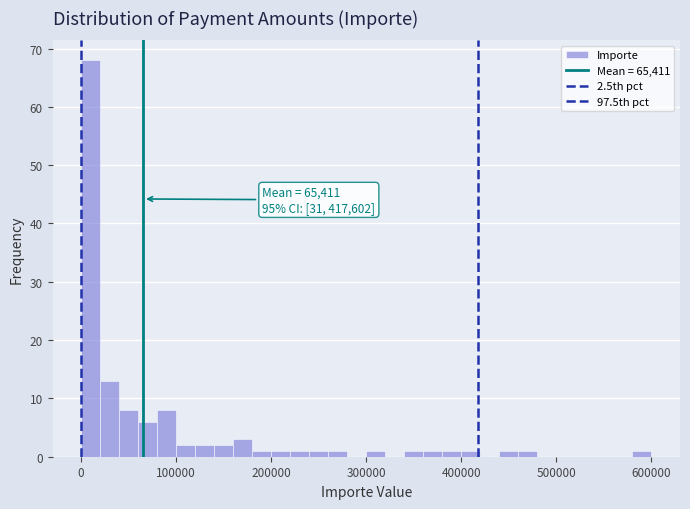

Read against the x-axis, roughly where is the centre of the tallest bar?

10000